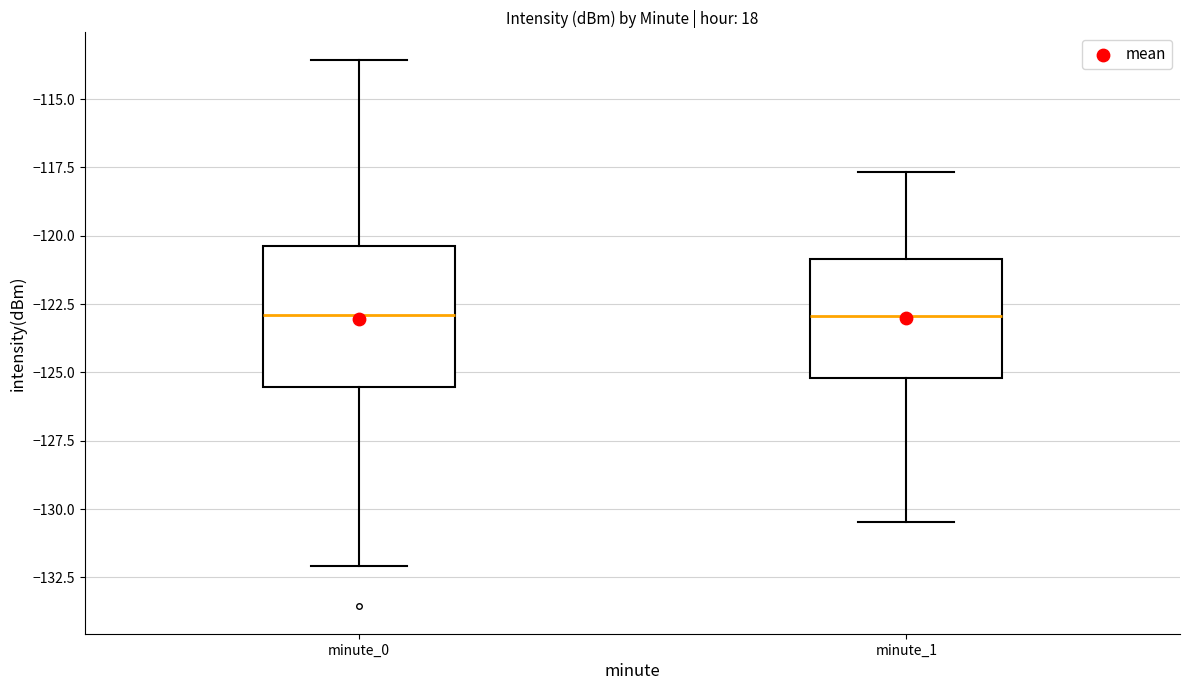

Reading left to right, transcribe this box plot: for each box, give where its median line is, the range the box spans, and where its two whiskers end, as read against the y-axis. The values are not printed on the chart, so give them approximately, as read against the axis.

minute_0: median -123.0, box -125.5 to -120.5, whiskers -132.0 to -113.5
minute_1: median -123.0, box -125.0 to -121.0, whiskers -130.5 to -117.5